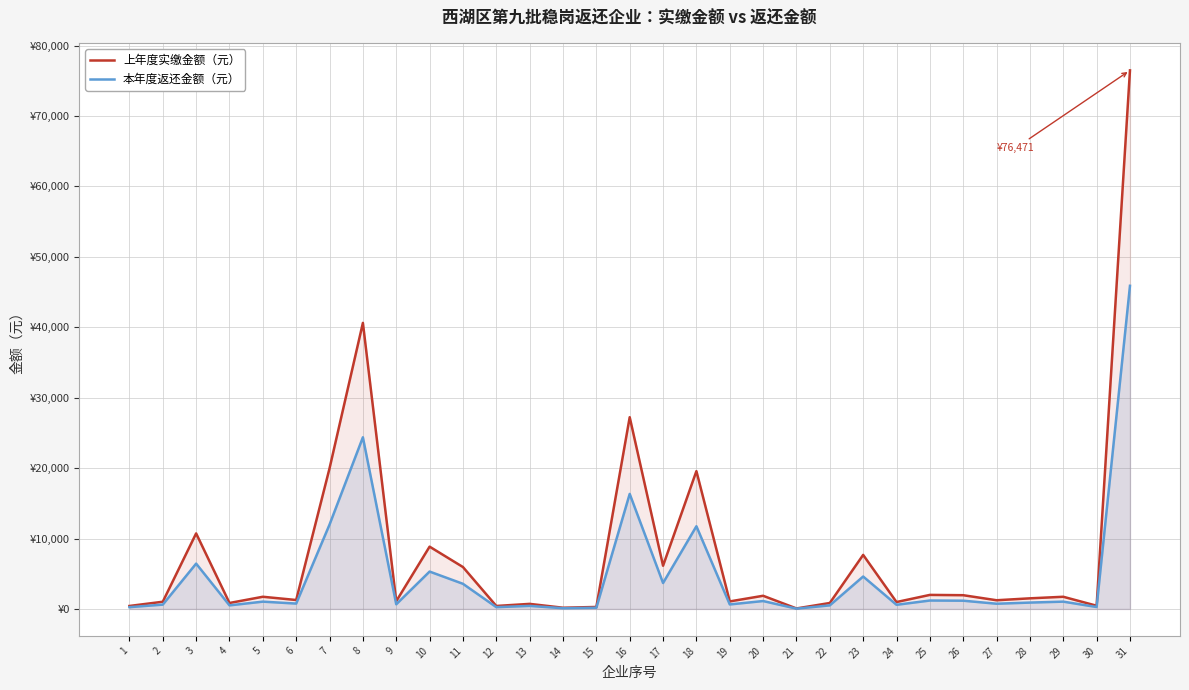

Reading right to left, list all the values displayed in this chart.

上年度实缴金额（元）: 31=76471.2	30=455.3	29=1728.7	28=1506.6	27=1234.8	26=1951.1	25=1993.6	24=980.8	23=7674.6	22=846.7	21=70.6	20=1869.9	19=1069.0	18=19569.2	17=6139.1	16=27225.9	15=282.3	14=172.4	13=720.0	12=423.4	11=5950.2	10=8845.6	9=1100.8	8=40617.8	7=19966.6	6=1270.1	5=1729.3	4=846.7	3=10725.5	2=1023.1	1=423.4
本年度返还金额（元）: 31=45882.7	30=273.2	29=1037.2	28=904.0	27=740.9	26=1170.7	25=1196.2	24=588.5	23=4604.8	22=508.0	21=42.3	20=1121.9	19=641.4	18=11741.5	17=3683.5	16=16335.5	15=169.4	14=103.5	13=432.0	12=254.0	11=3570.1	10=5307.4	9=660.5	8=24370.7	7=11980.0	6=762.0	5=1037.6	4=508.0	3=6435.3	2=613.9	1=254.0